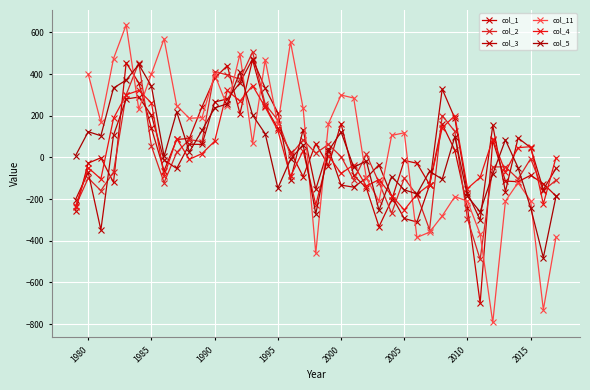

At which label does col_11 first exceed 117?

1980